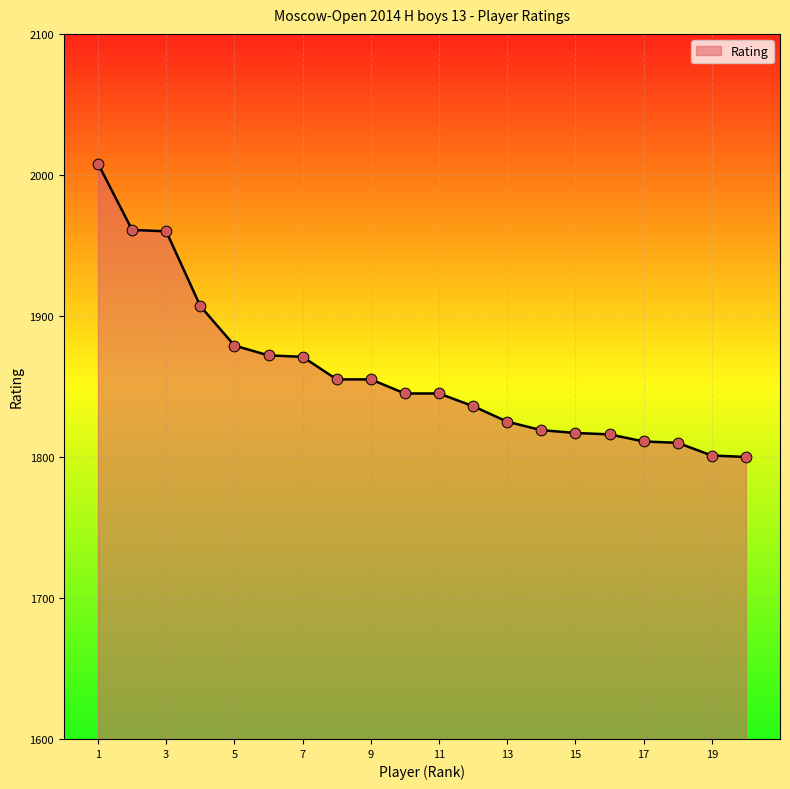

What is the minimum value shown in the chart?

1800